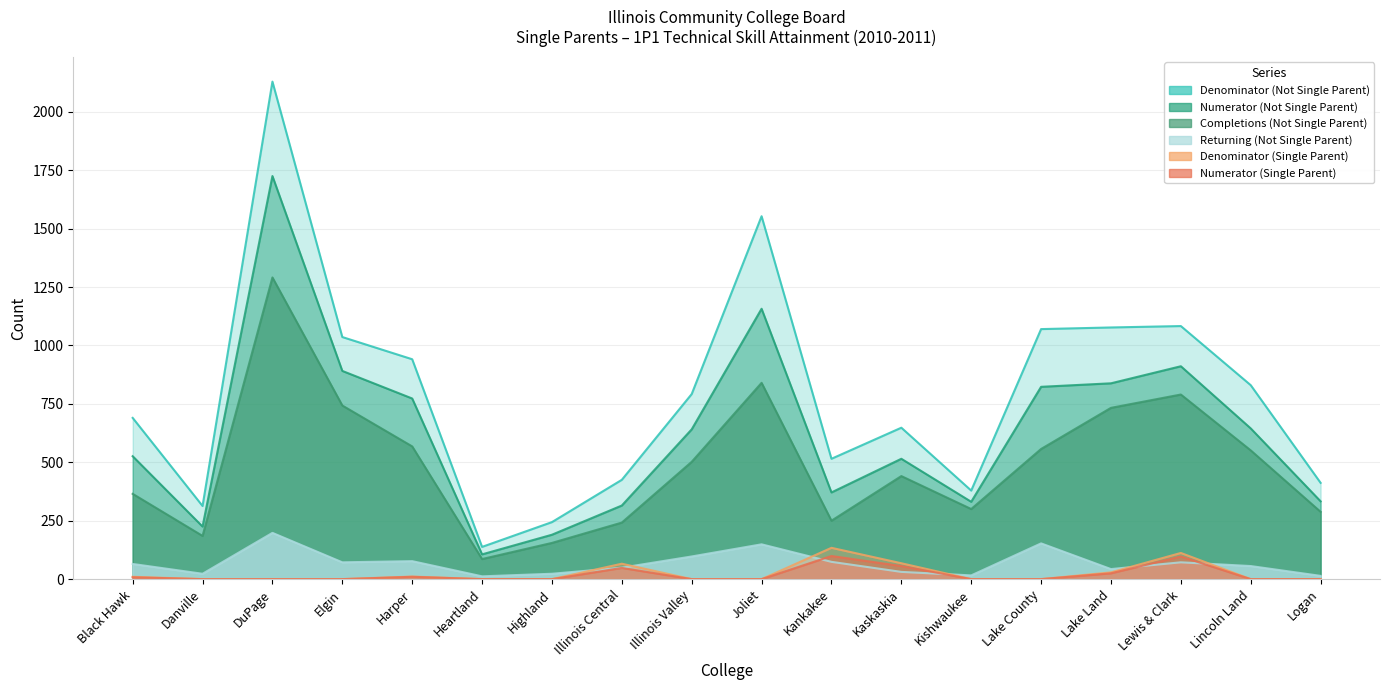

Which has a higher value, Logan or Kankakee?

Kankakee